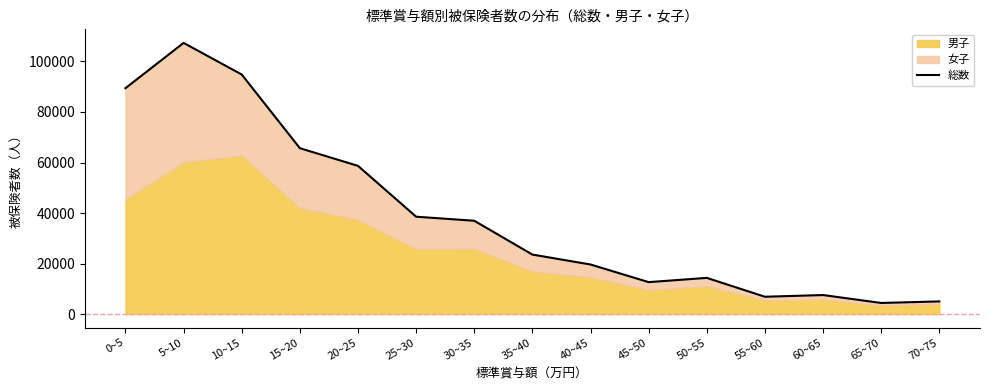

Rank the categories by value from lowest to highest.

65~70, 70~75, 55~60, 60~65, 45~50, 50~55, 40~45, 35~40, 30~35, 25~30, 20~25, 15~20, 0~5, 10~15, 5~10